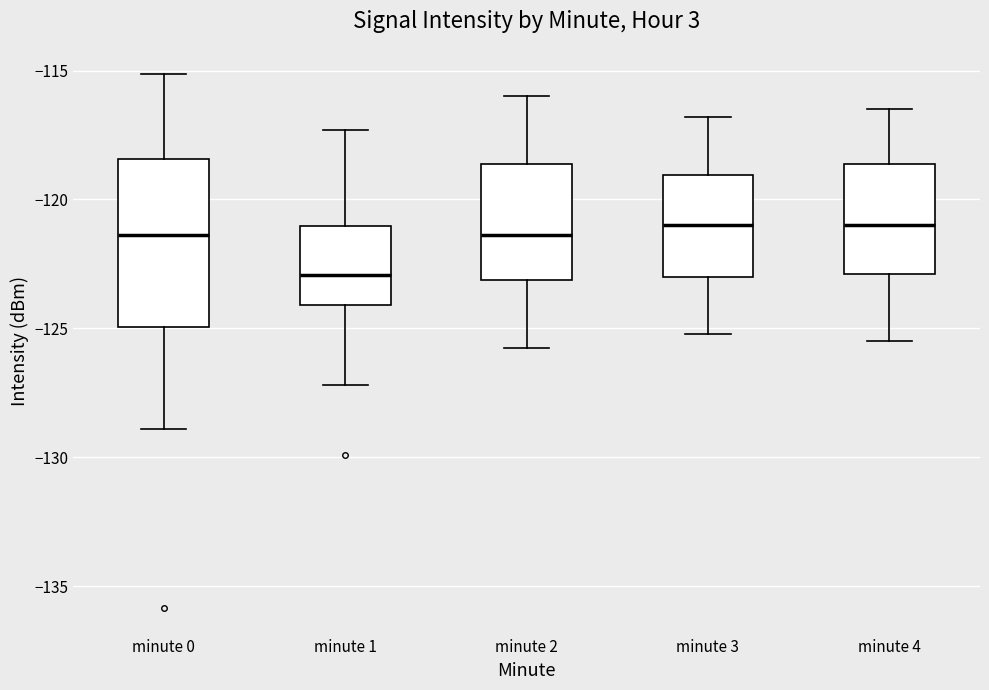

Reading left to right, transcribe this box plot: for each box, give where its median line is, the range the box spans, and where its two whiskers end, as read against the y-axis. The values are not printed on the chart, so give them approximately, as read against the axis.

minute 0: median -121.5, box -125.0 to -118.5, whiskers -129.0 to -115.0
minute 1: median -123.0, box -124.0 to -121.0, whiskers -127.0 to -117.5
minute 2: median -121.5, box -123.0 to -118.5, whiskers -125.5 to -116.0
minute 3: median -121.0, box -123.0 to -119.0, whiskers -125.0 to -117.0
minute 4: median -121.0, box -123.0 to -118.5, whiskers -125.5 to -116.5